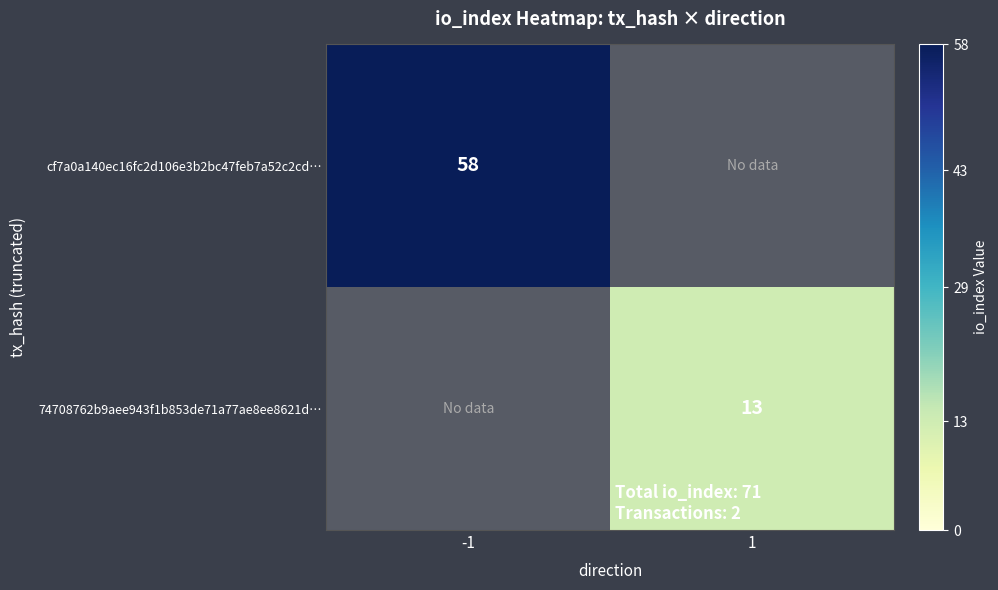

Is it true that 74708762b9aee943f1b853de71a77ae8ee8621d… equals 5 at 1?

False